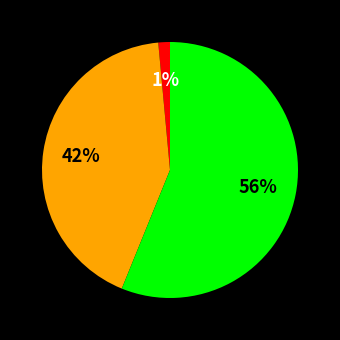

Is there a majority slice in this chart?

Yes